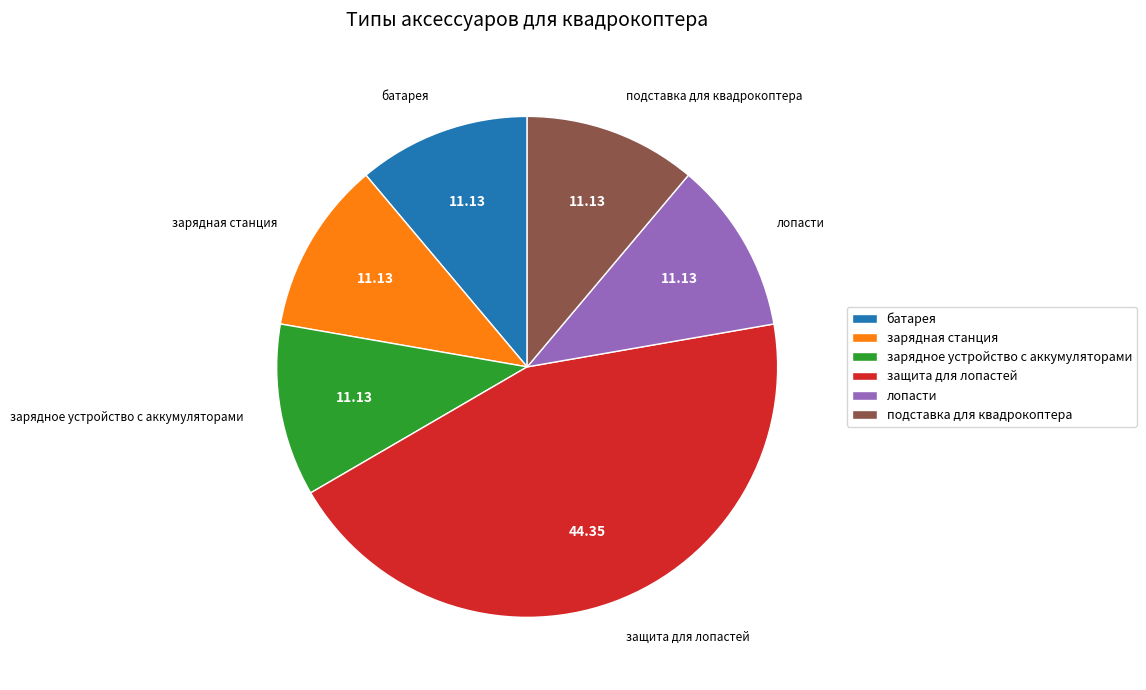

What is the ratio of the value at подставка для квадрокоптера to the value at защита для лопастей?

0.3